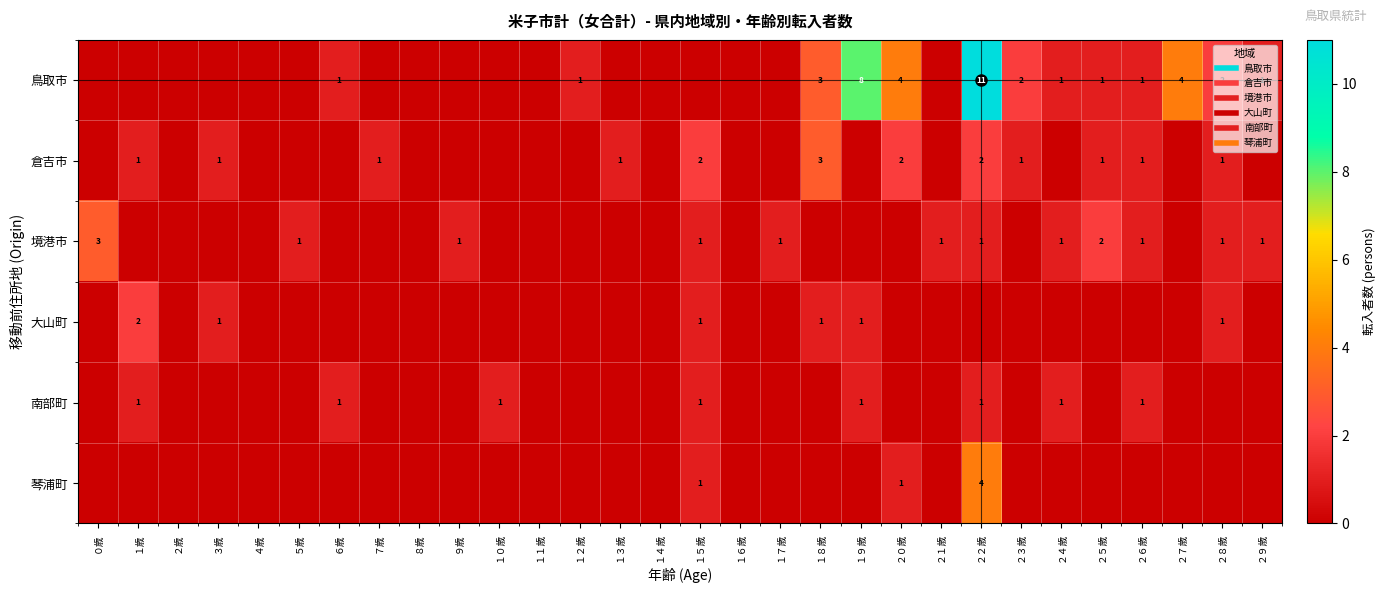

List the series in order of their peak value, lowest first.

南部町, 大山町, 倉吉市, 境港市, 琴浦町, 鳥取市